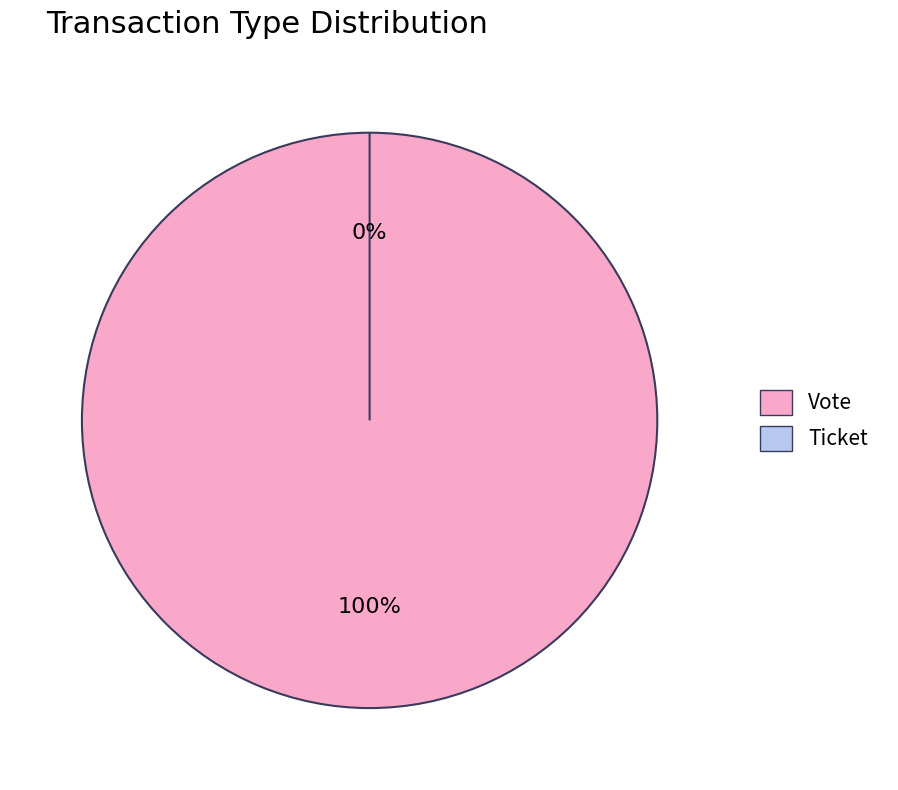

Combined, do Ticket and Vote account for over 50%?

Yes